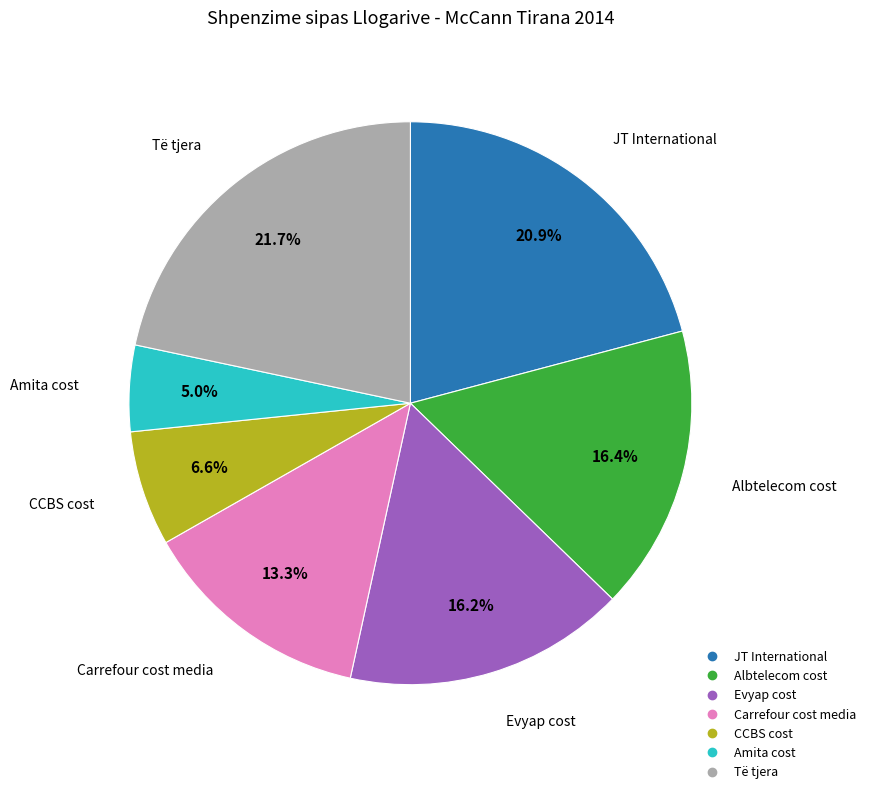

To the nearest percent, what is the difference between the largest and smallest slice percentages?

17%